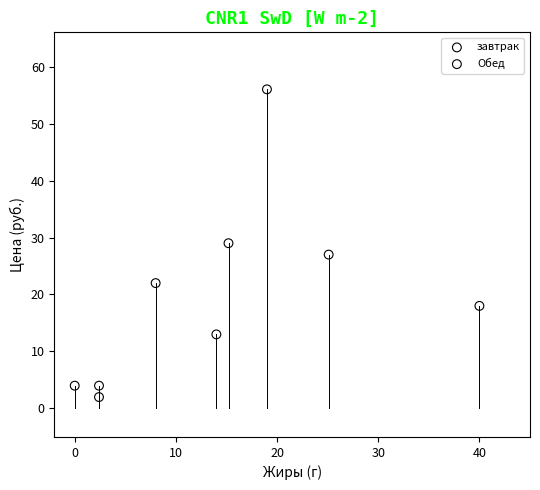

What are all the series names shown in the legend?

завтрак, Обед